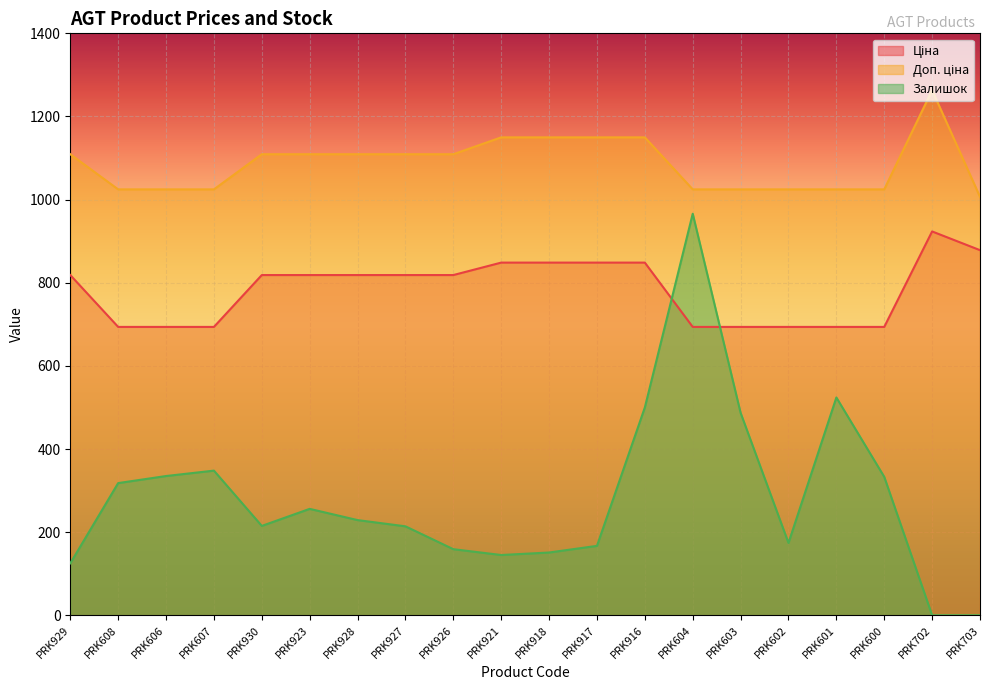

What is the greatest value displayed?

1263.2